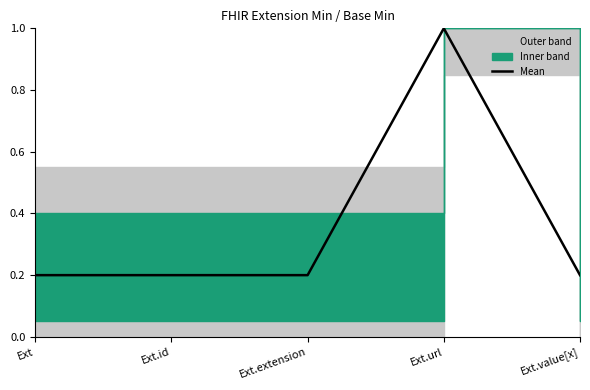

Which has a higher value, Ext.id or Ext.extension?

Ext.id